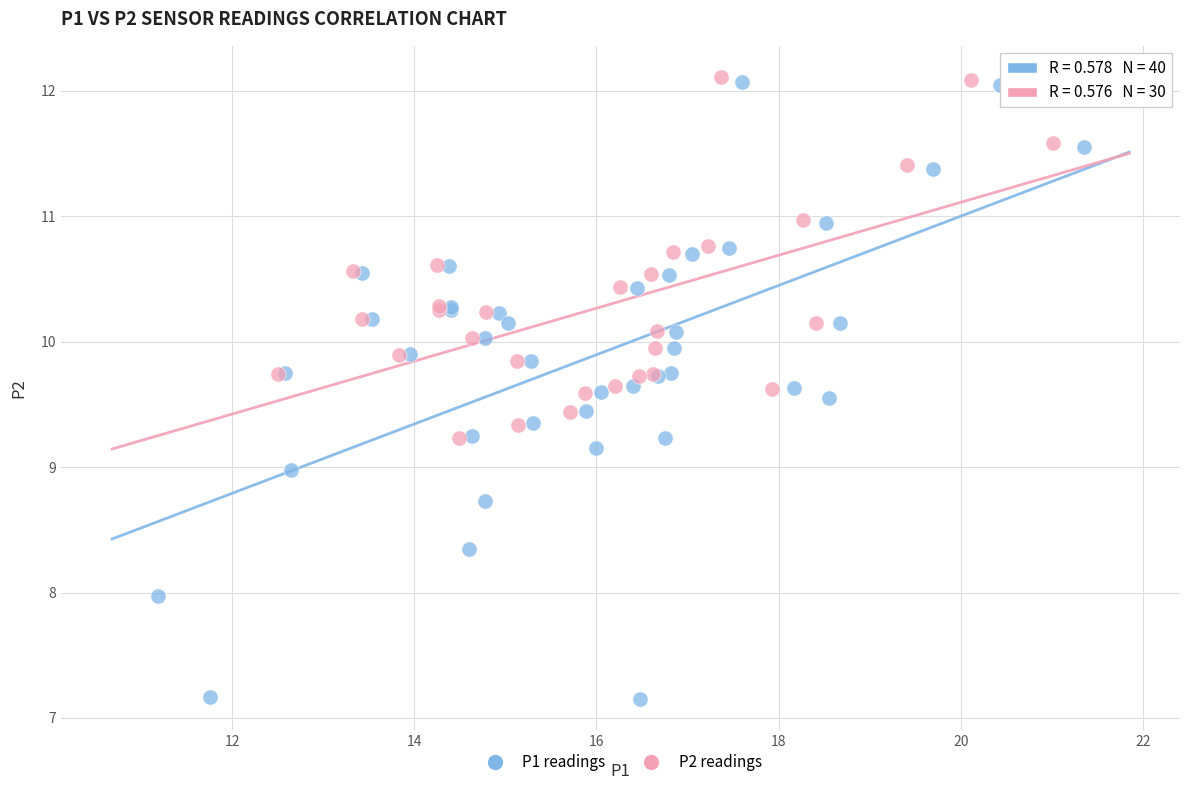

Which series has the largest Y range (max minus min)?

P1 readings